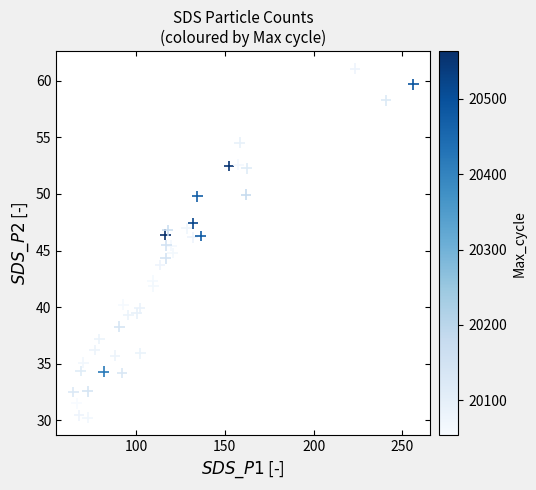

Count the number of points in this scatter plot.

40